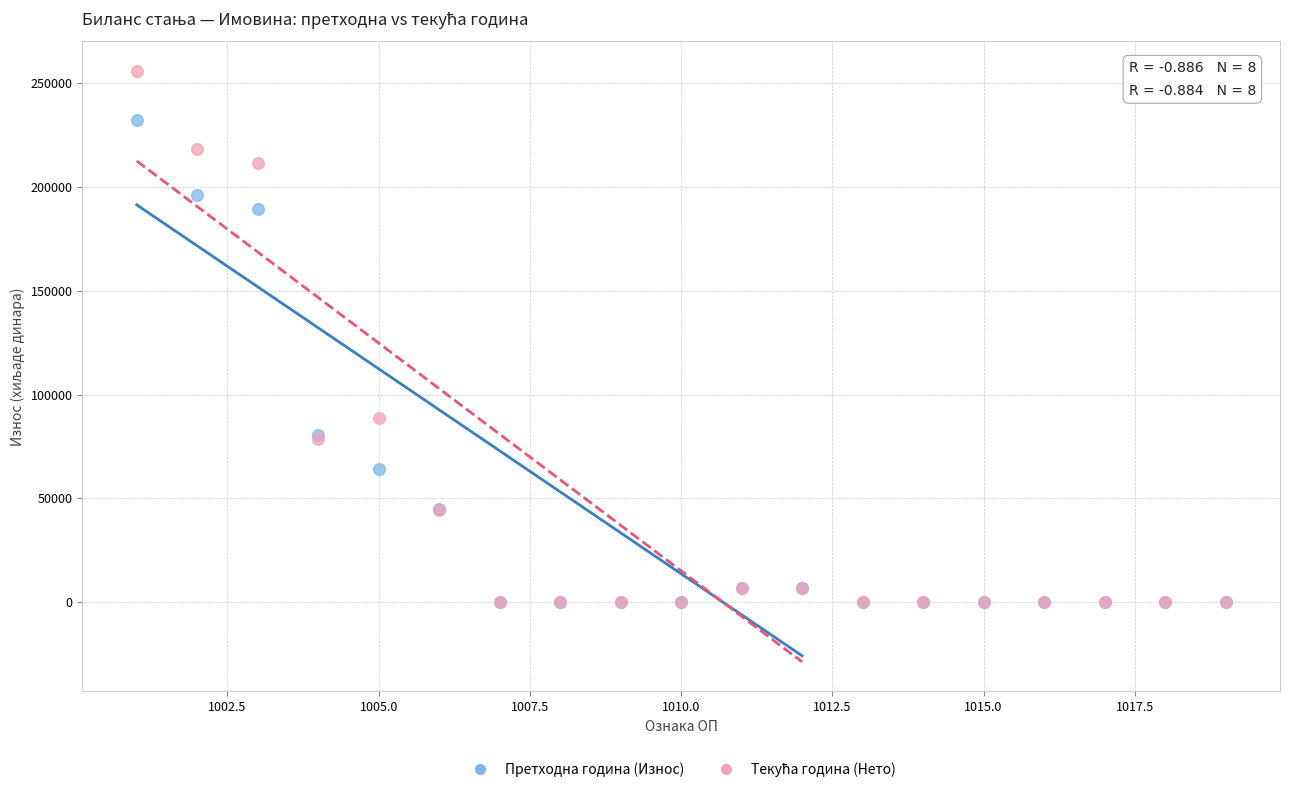

In the Претходна година (Износ) series, what Y value is closest to 116124?

80349